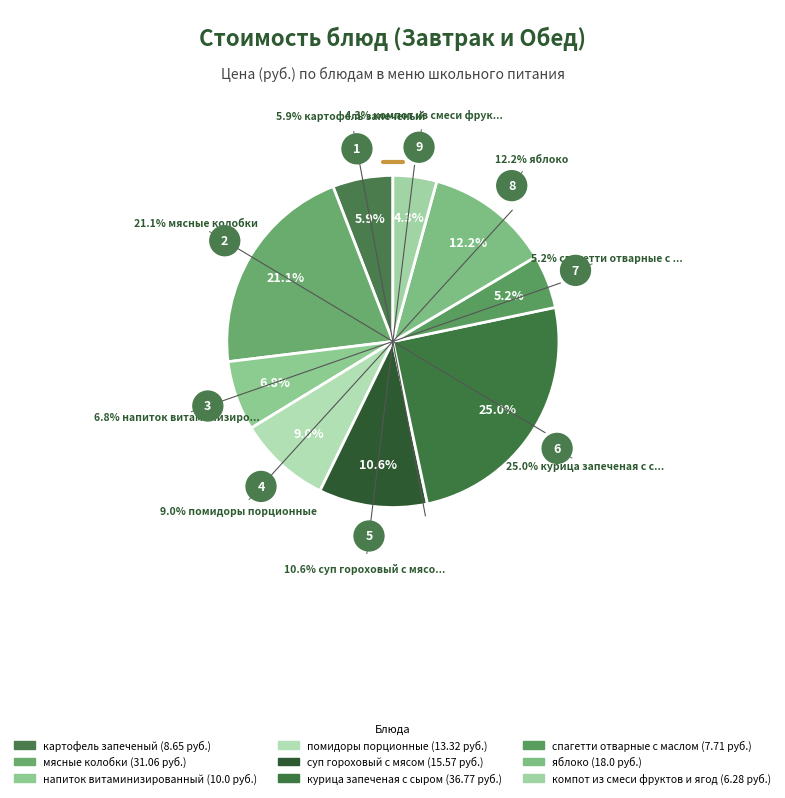

To the nearest percent, what is the average slice percentage?

11%